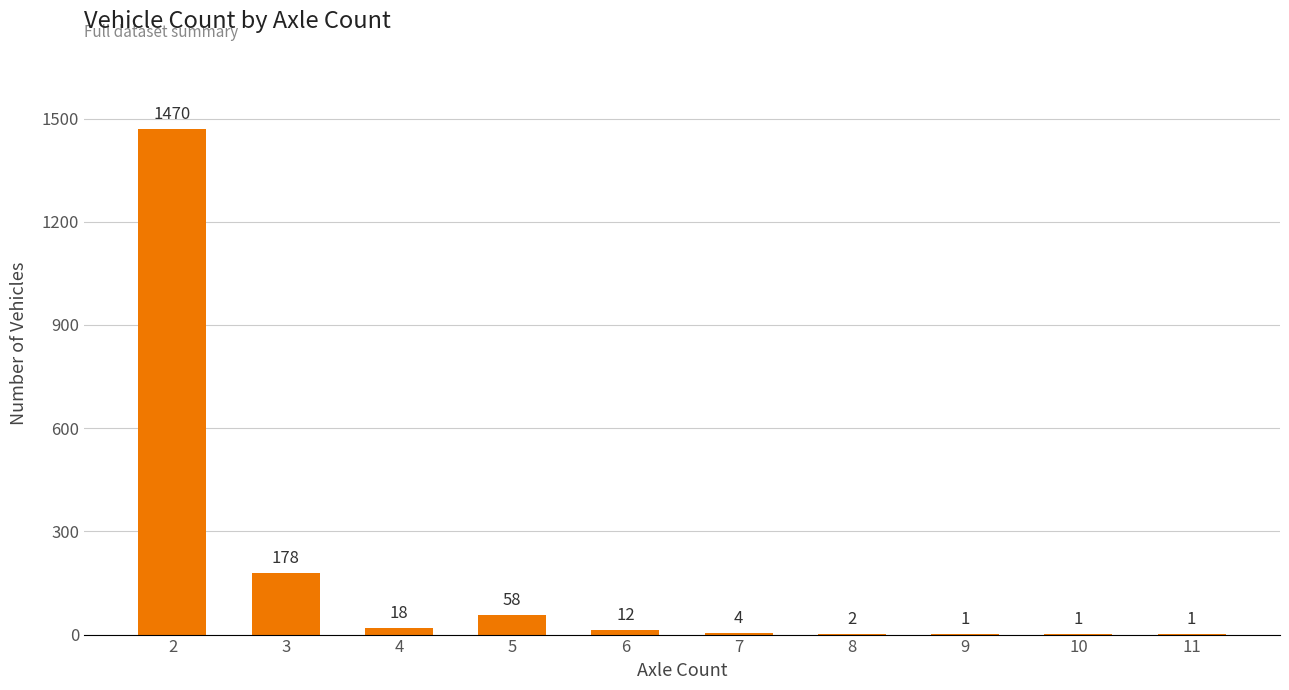

Count the number of data series in this chart.

1